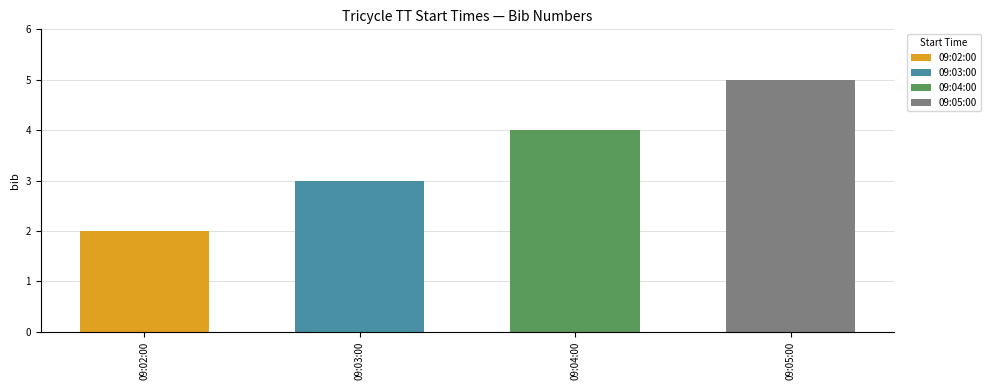

List the labels in order of value, largest first.

09:05:00, 09:04:00, 09:03:00, 09:02:00